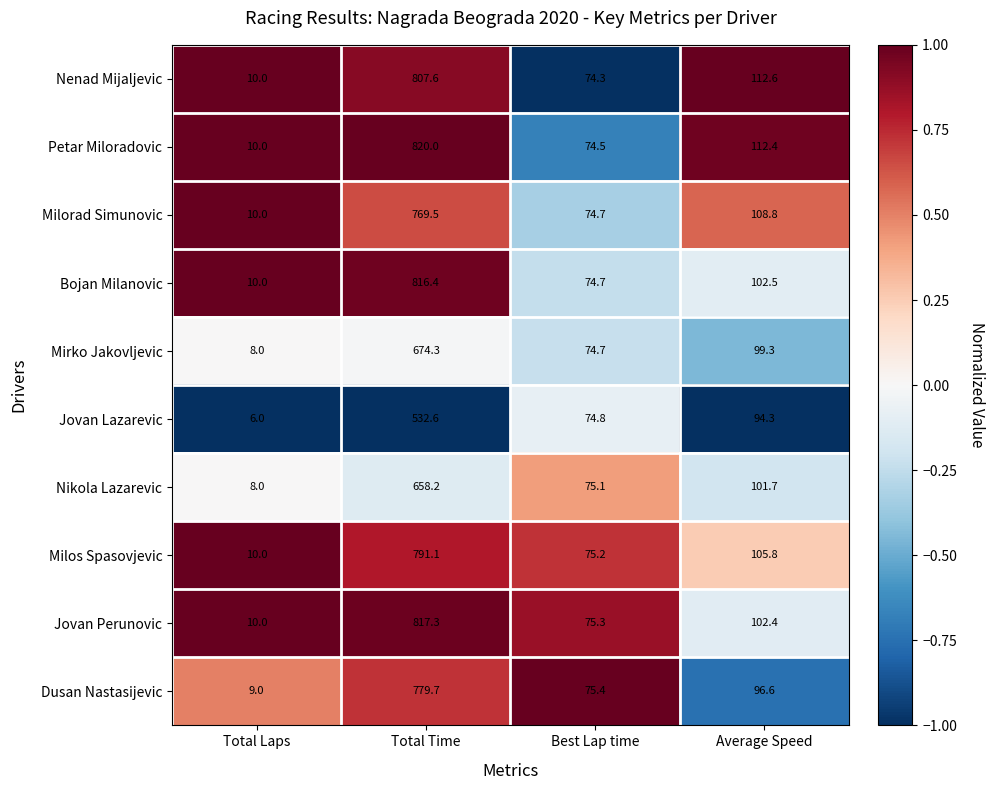

At which label does Nenad Mijaljevic first exceed 112?

Total Time